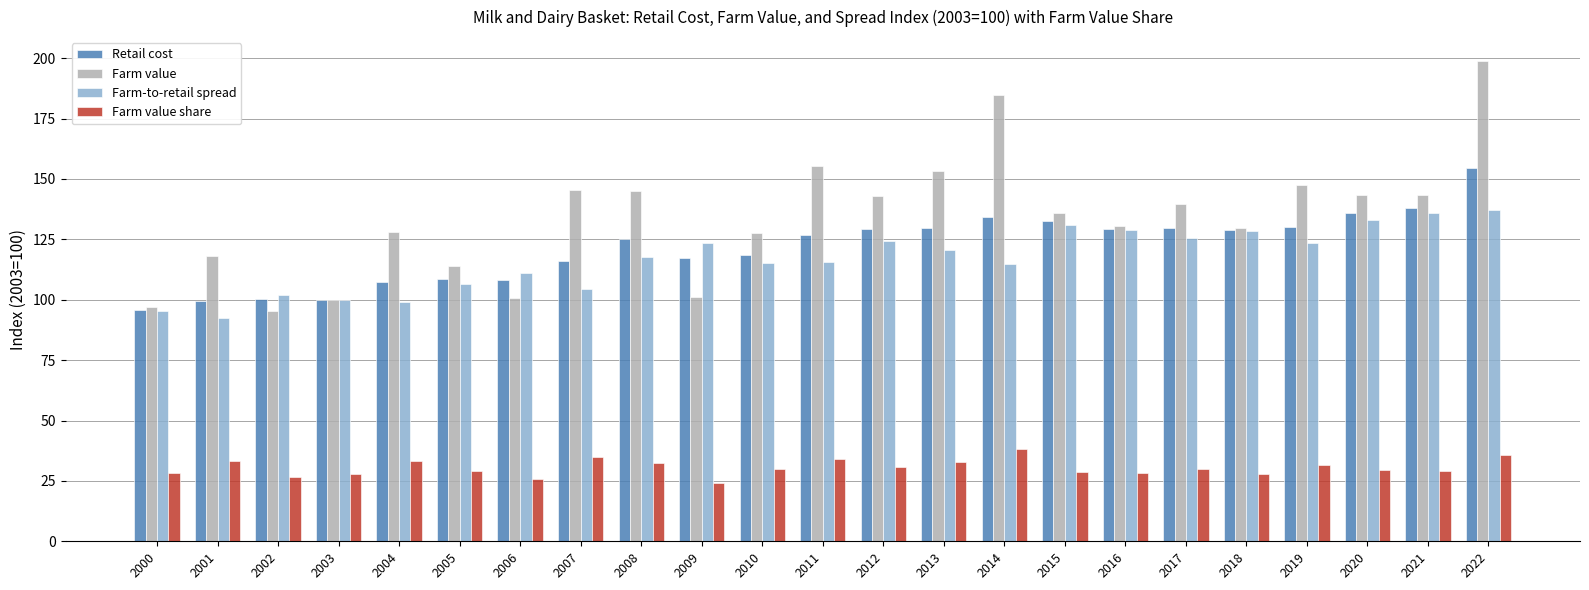

Read the Farm value value at 2015.

135.9